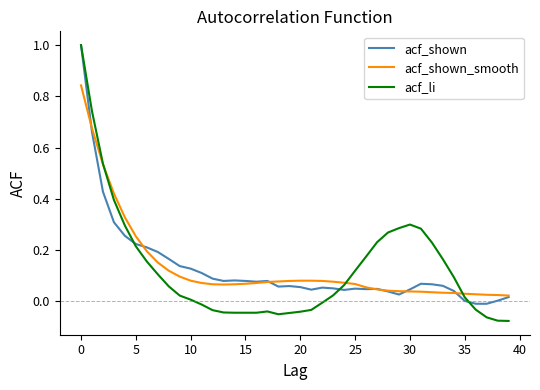

Which series has the widest spread of values?

acf_li